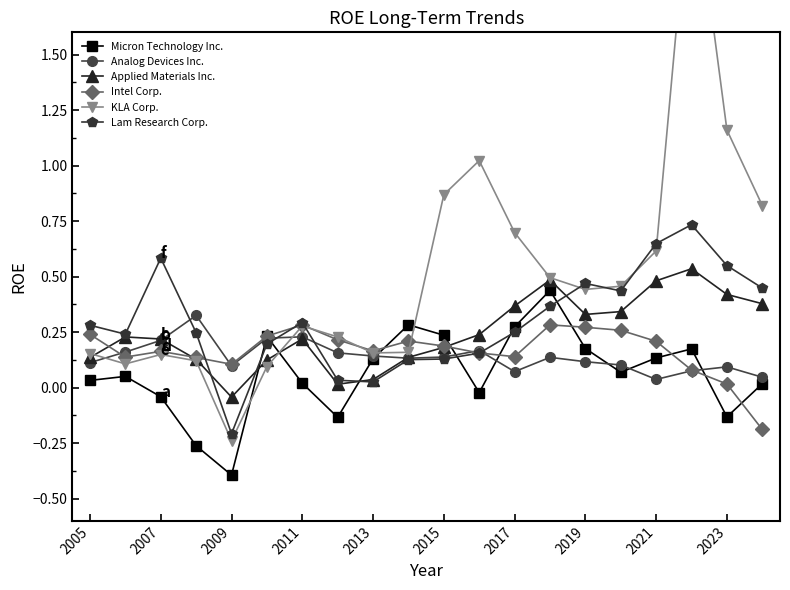

What is the difference between the maximum and minimum values in the Lam Research Corp. series?

0.9